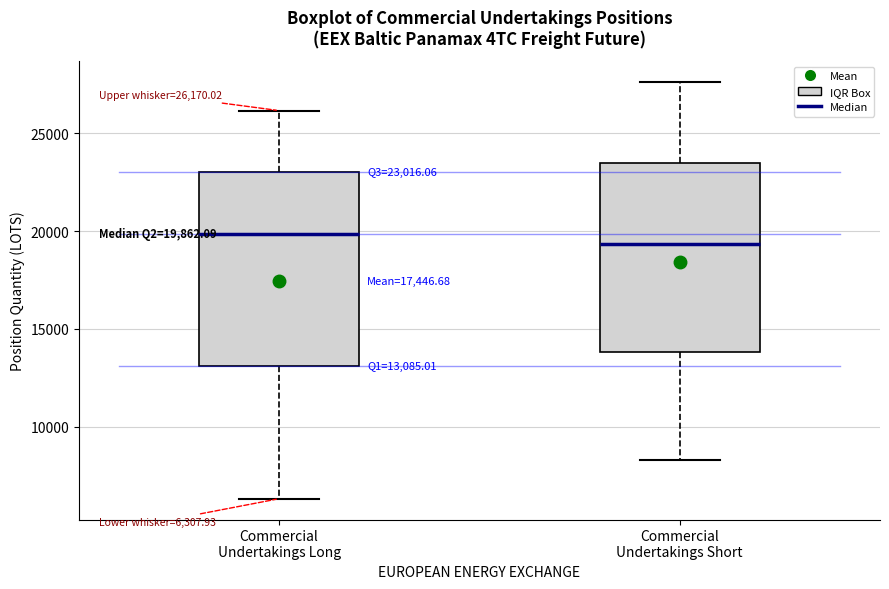

Which box has the highest median line?

Commercial Undertakings Long